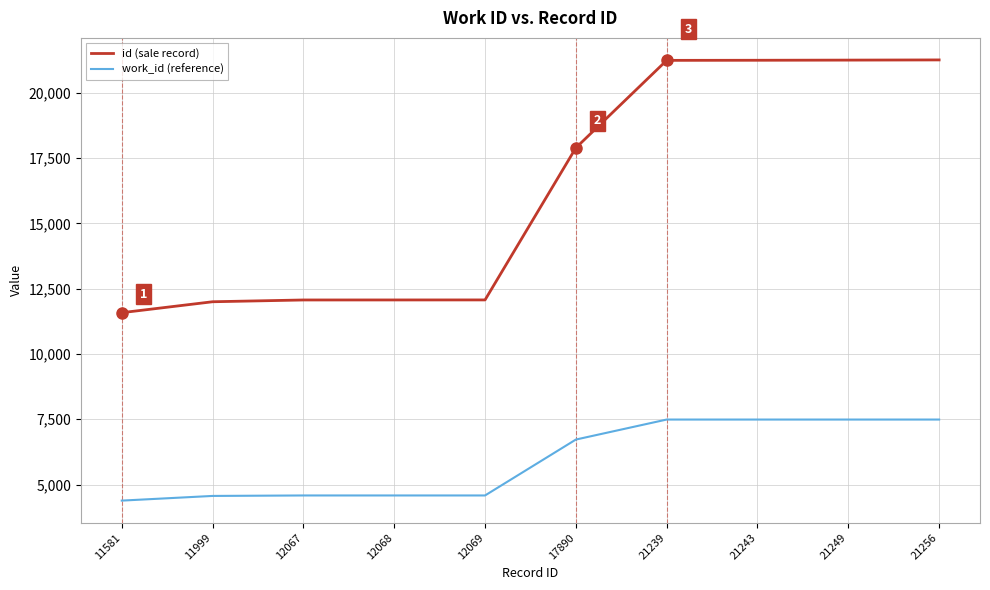

True or false: id (sale record) and work_id (reference) cross at least once.

False